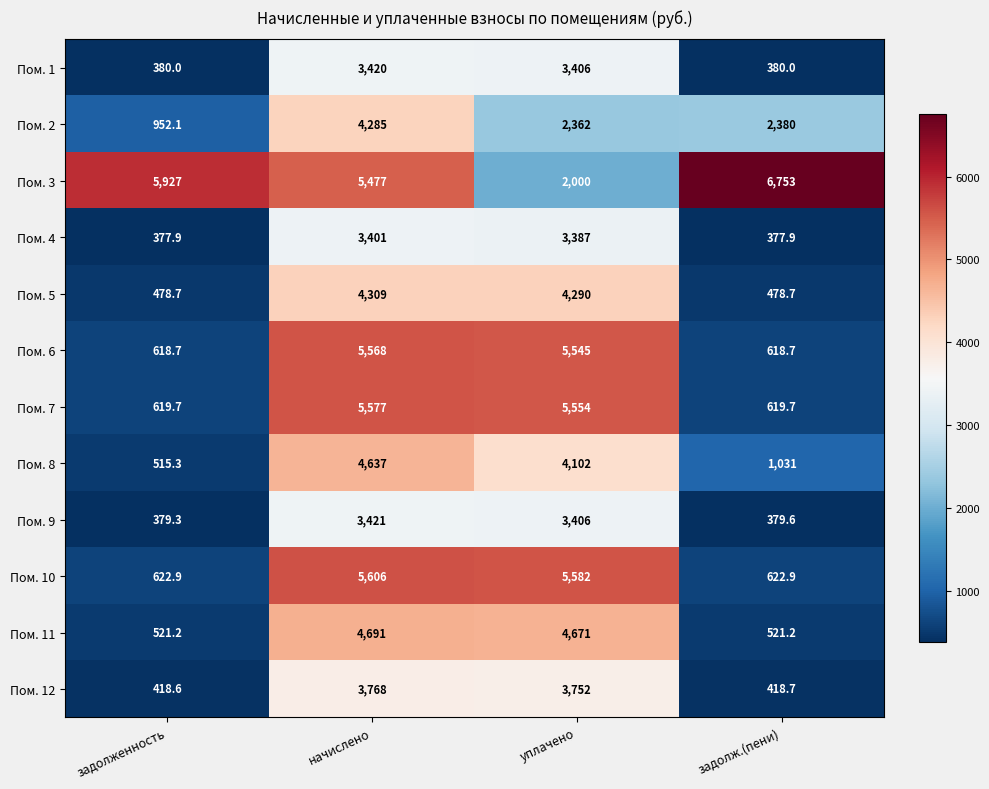

Which series changed the most between уплачено and задолж.(пени)?

Пом. 10